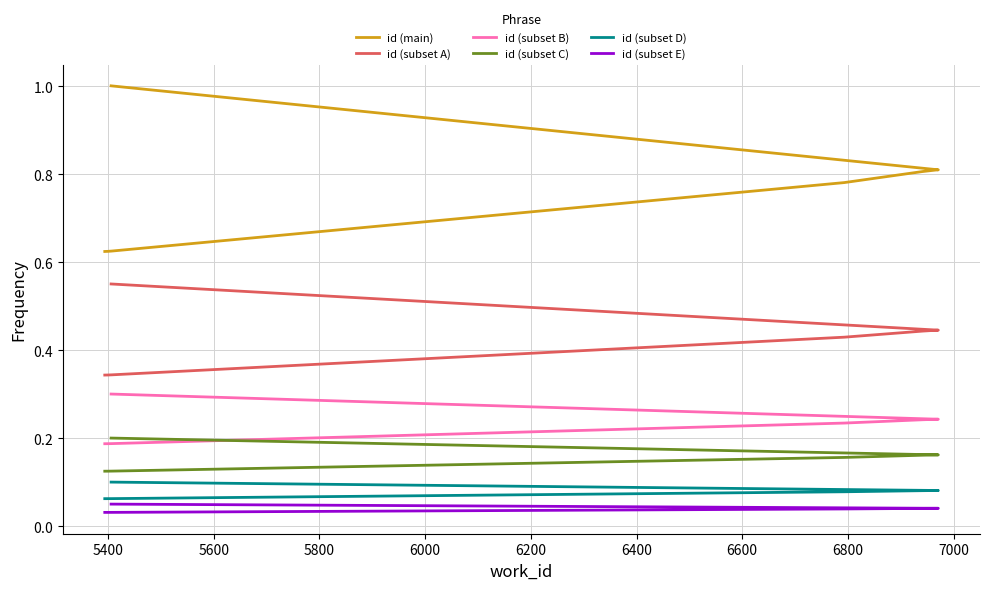

True or false: id (subset C) and id (main) cross at least once.

False